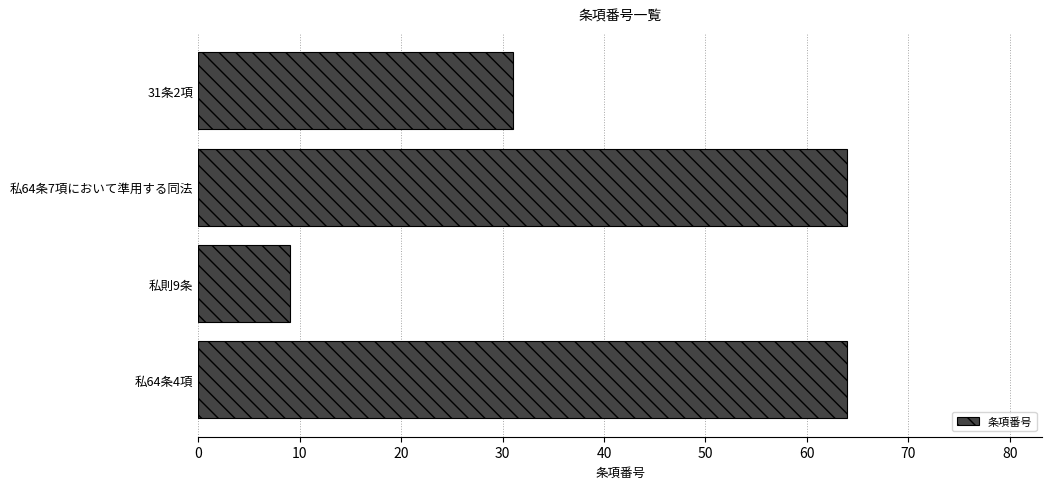

Are the bars horizontal?

Yes